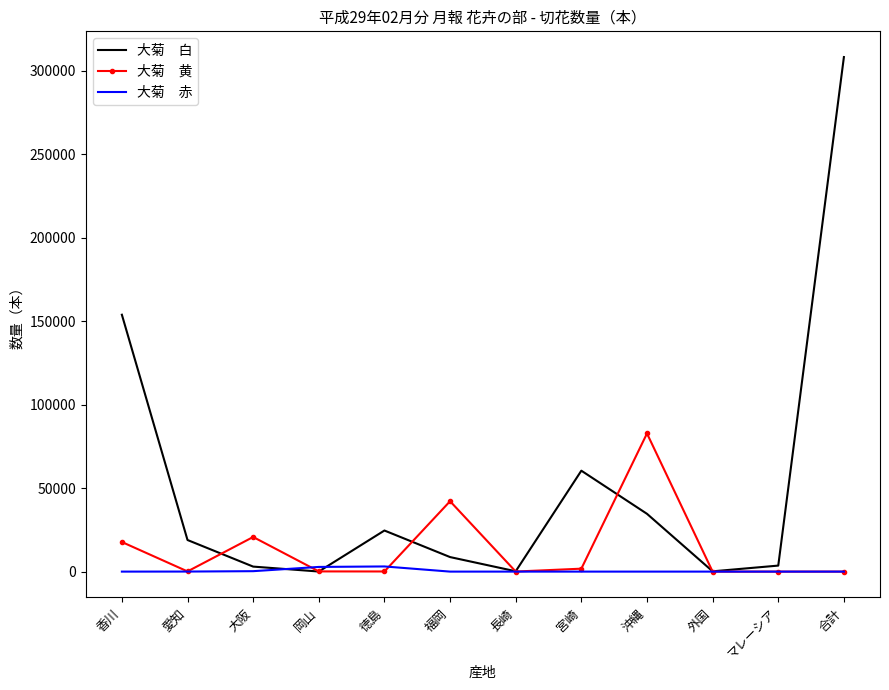

What is the maximum value shown in the chart?

308050